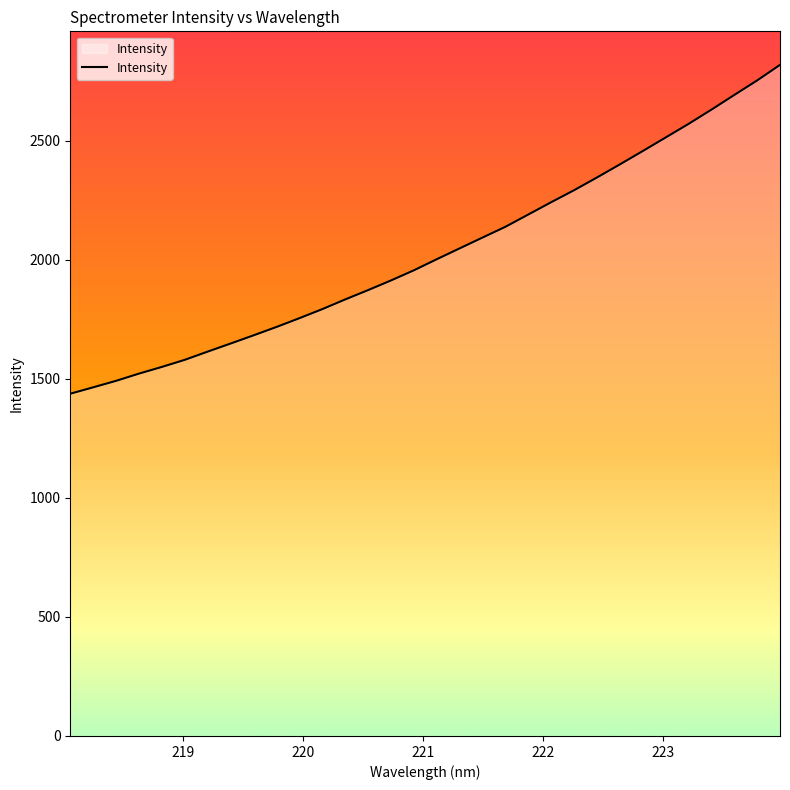

What is the smallest value displayed?

1437.3